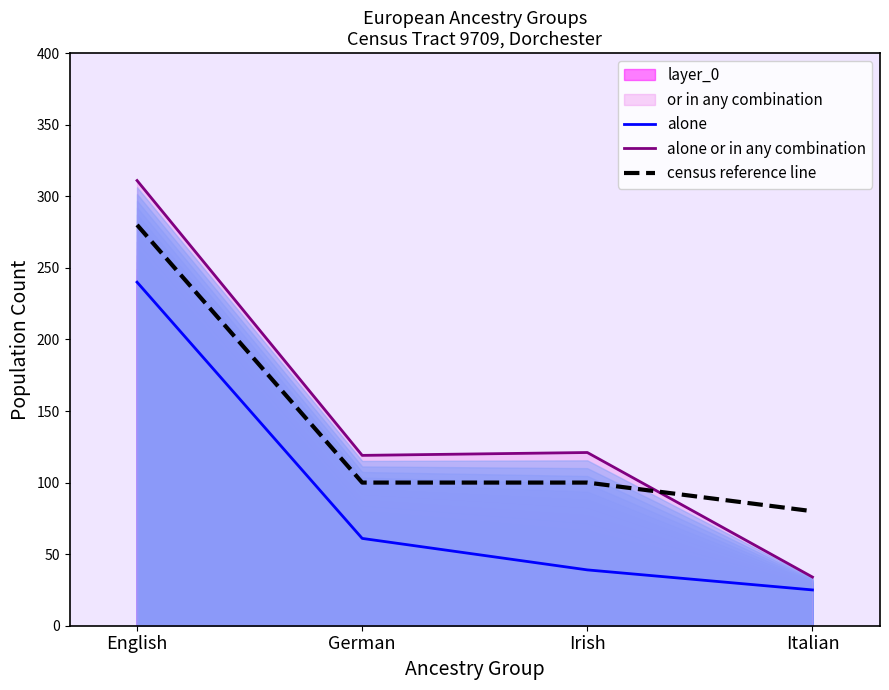

What position from the left is German?

2